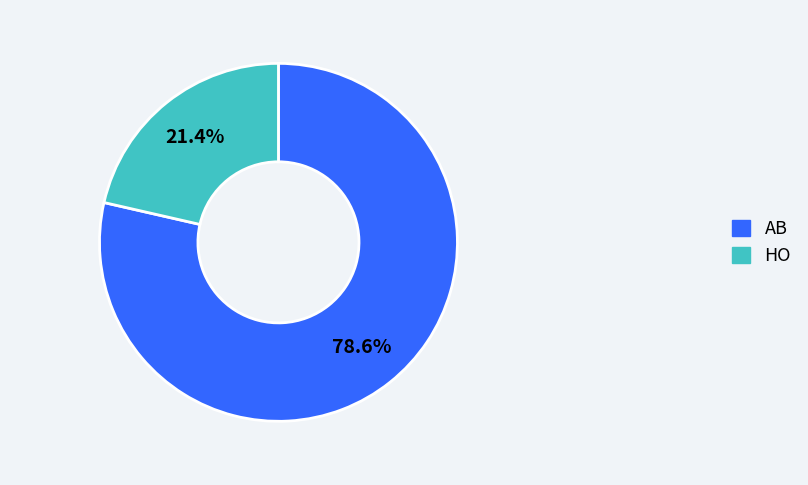

How many segments does this pie chart have?

2